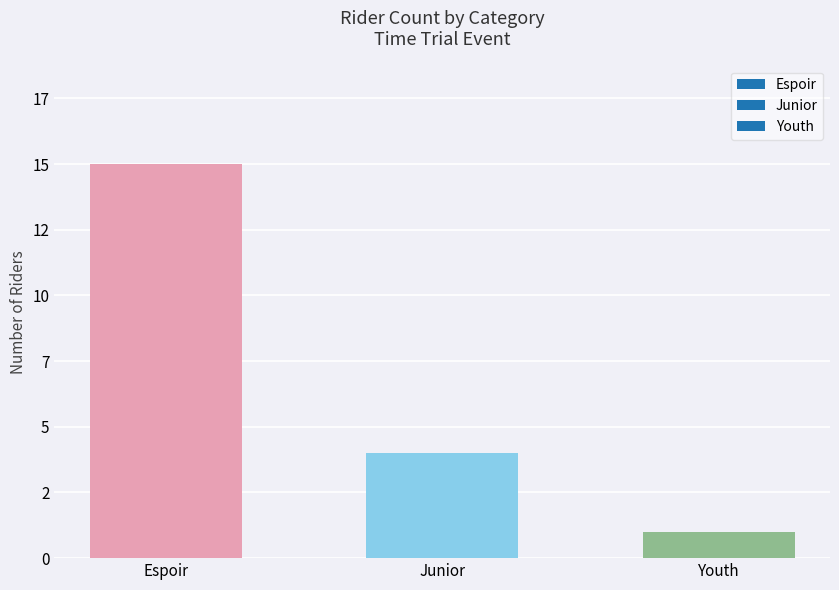

Which has a higher value, Junior or Espoir?

Espoir